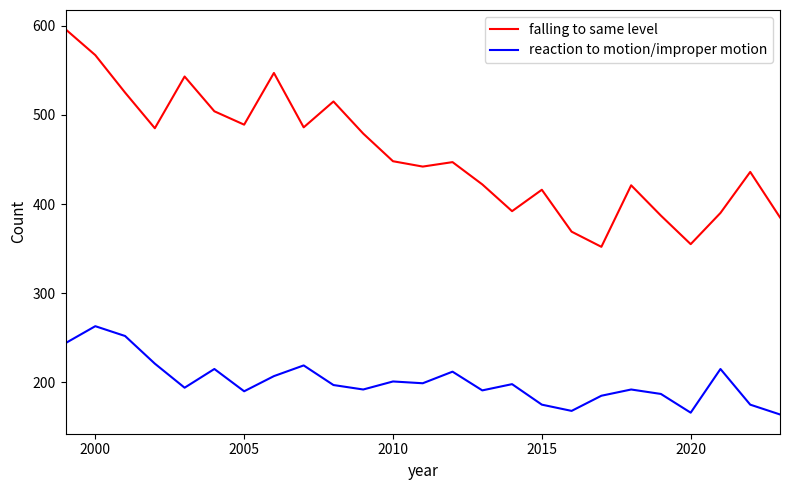

Is this an area chart (filled region under the line)?

No